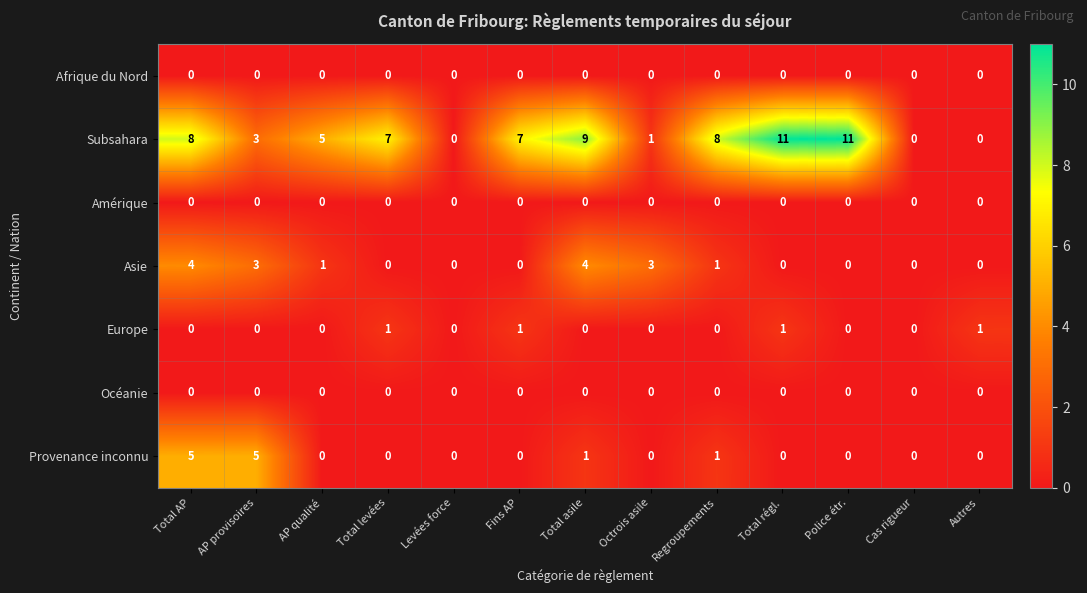

True or false: Provenance inconnu has a value of -3 at Fins AP.

False